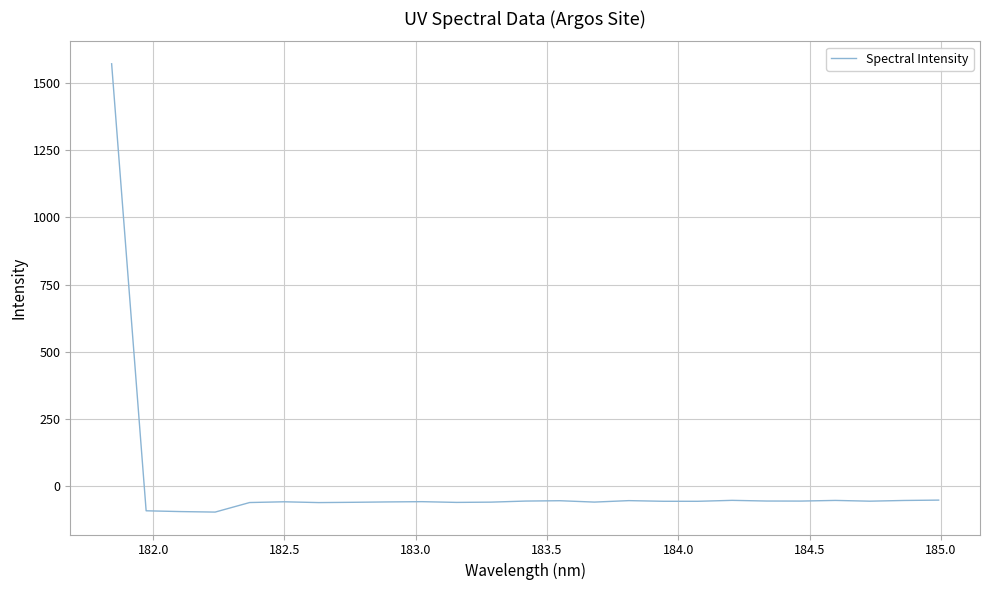

What is the difference between the maximum and minimum values?

1669.0